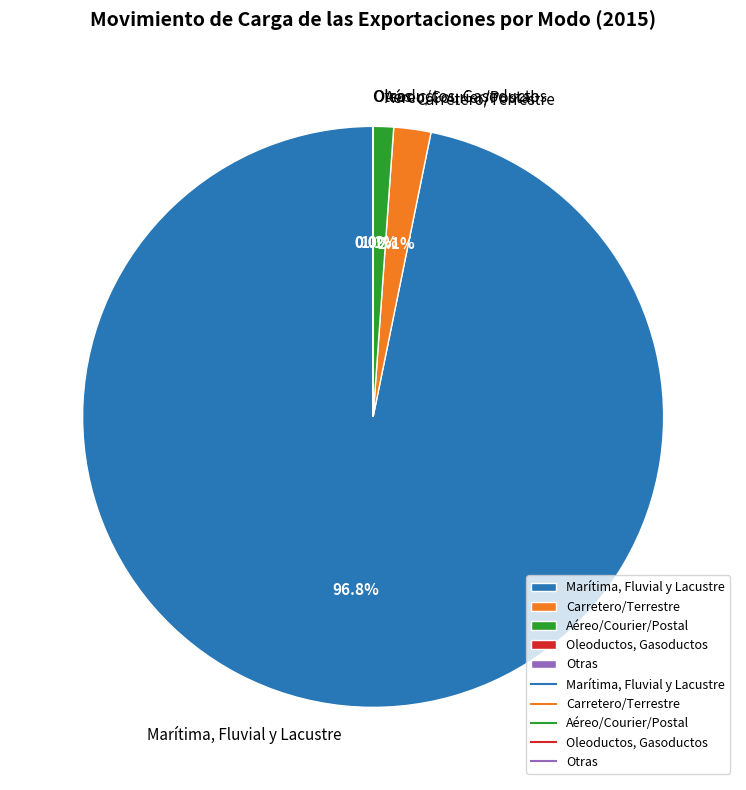

The Marítima, Fluvial y Lacustre slice represents 89% of the pie. True or false?

False